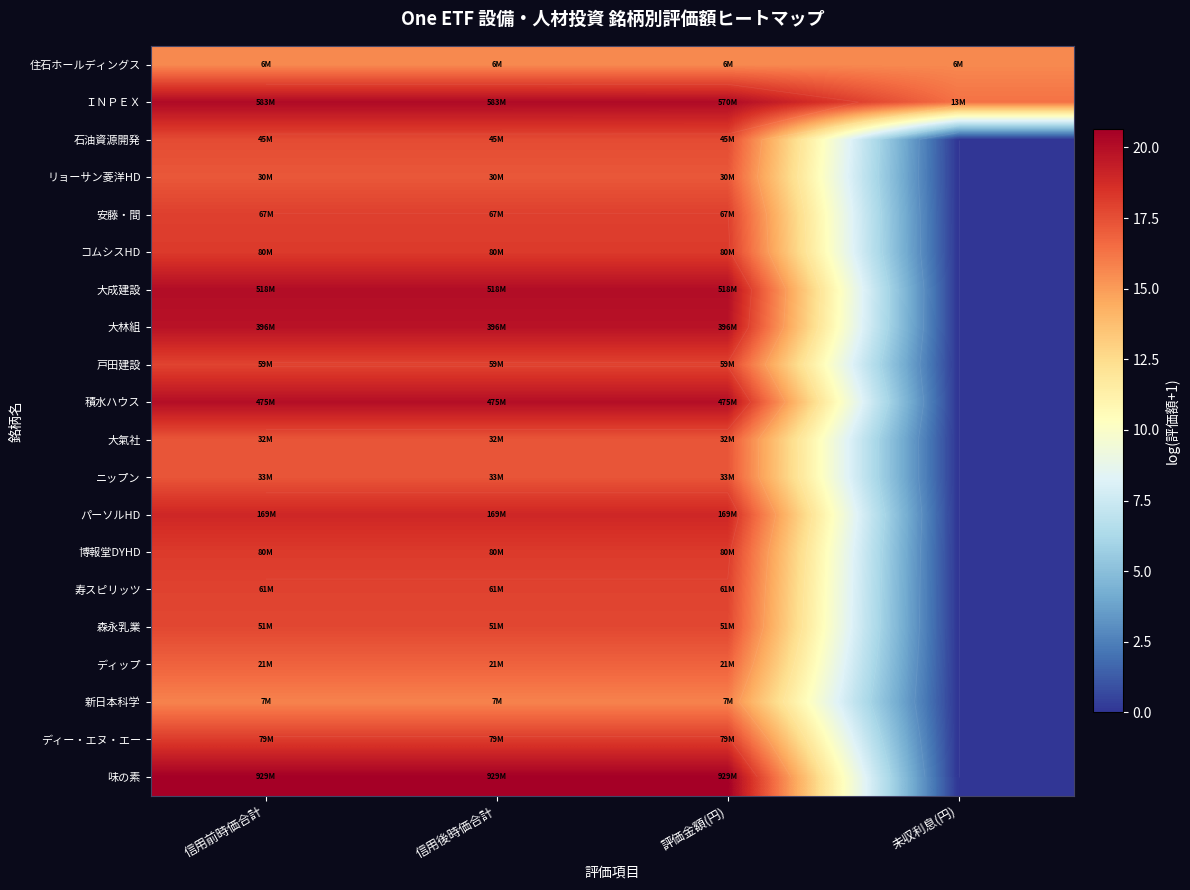

What is the highest value of the パーソルHD series?

18.9